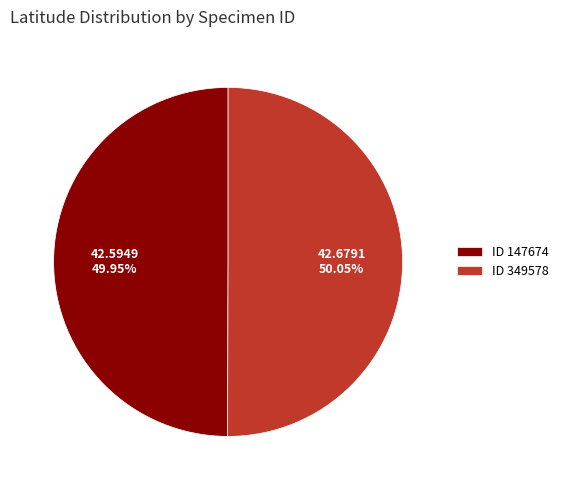

Does any single category account for the majority?

Yes